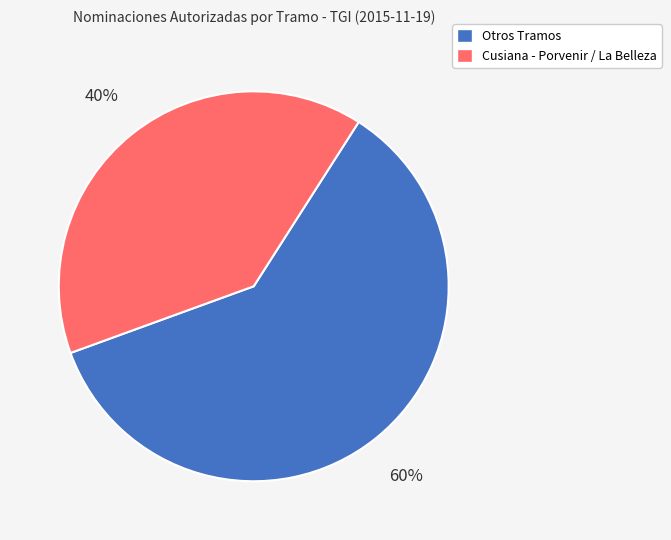

Is there a majority slice in this chart?

Yes